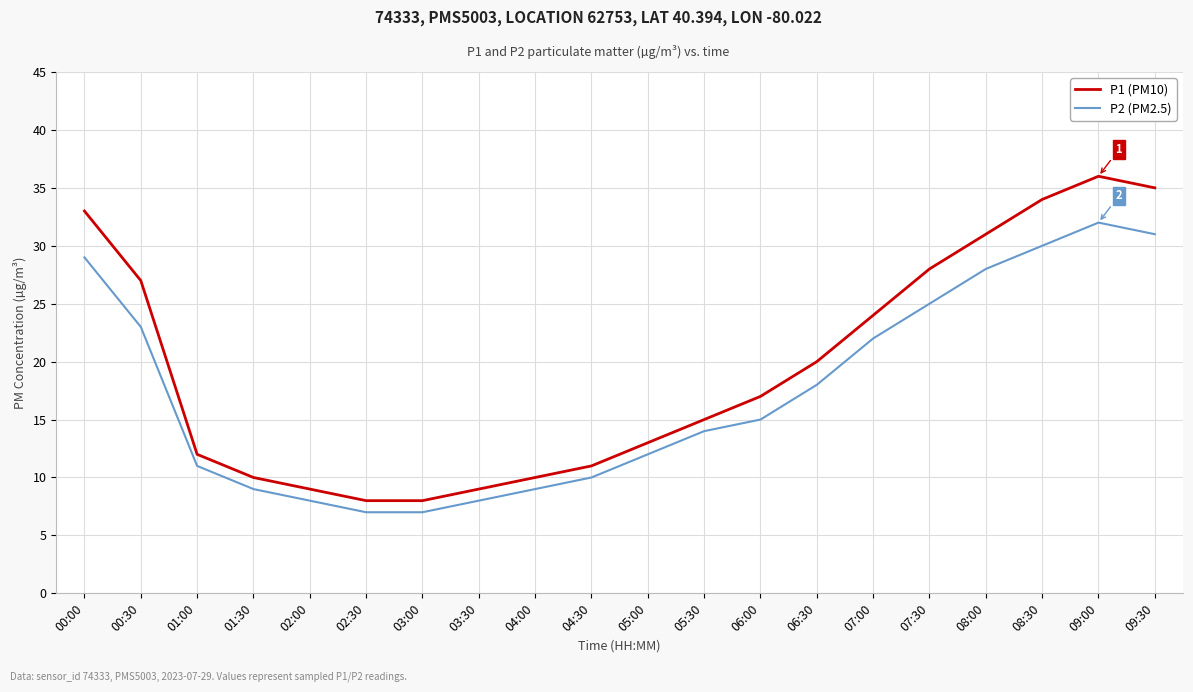

What is the sum of all P1 (PM10) values?

390